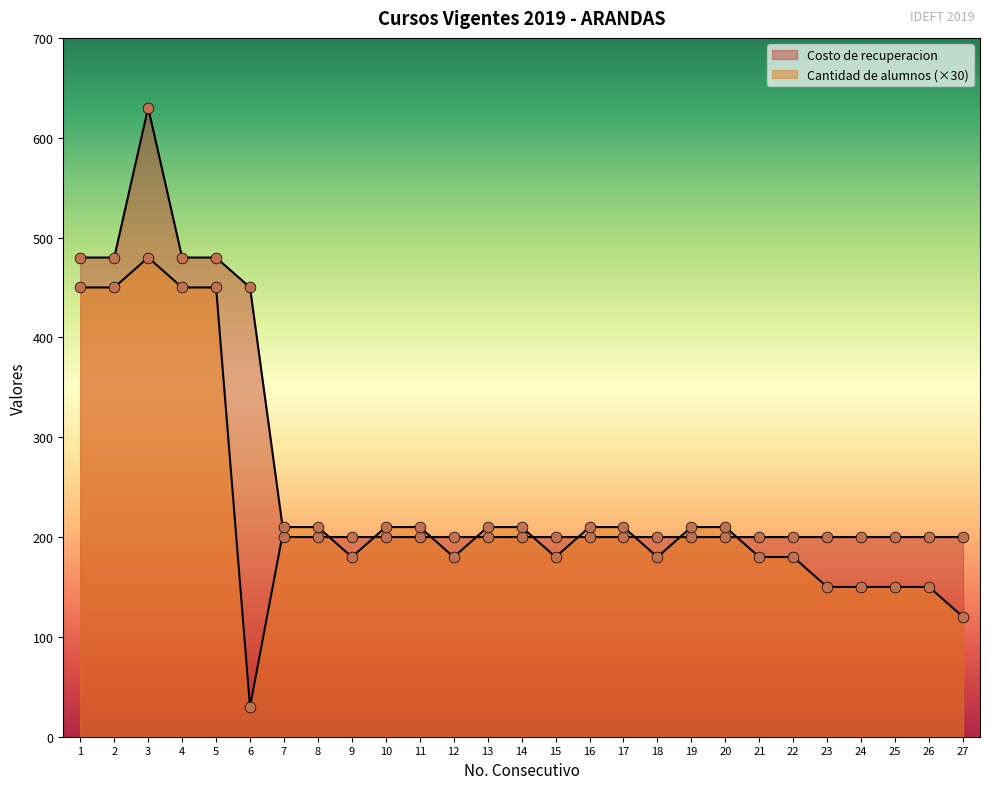

Which series has the largest total across all categories?

Costo de recuperacion